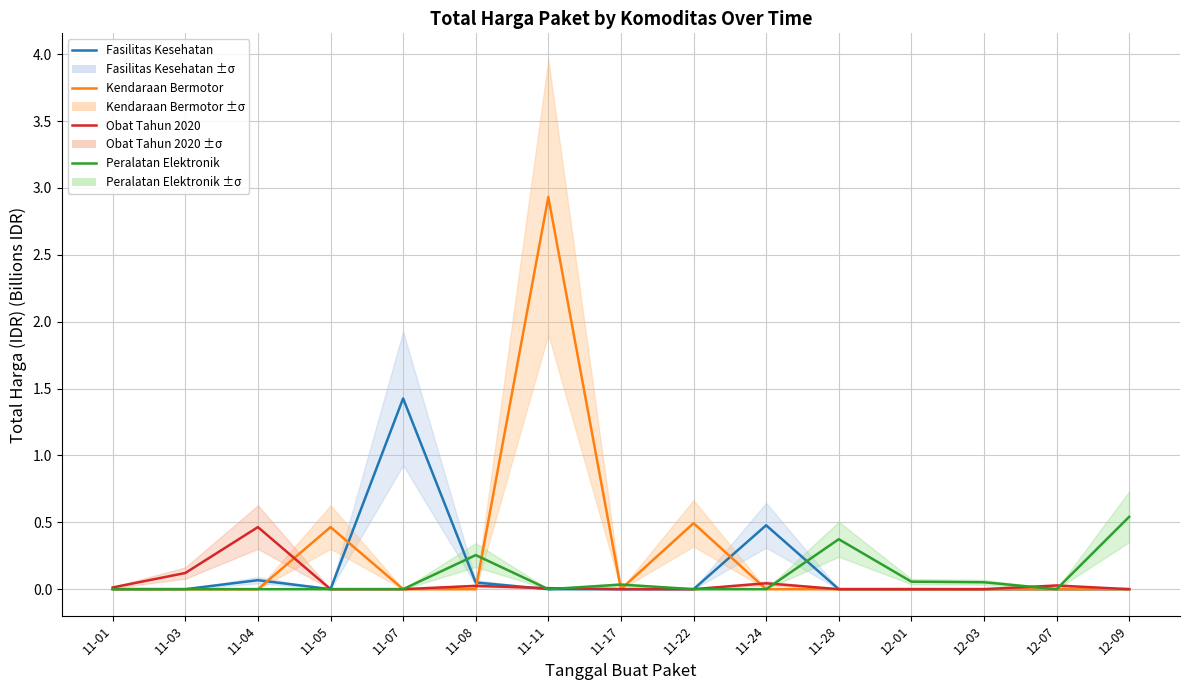

How many positive values does the Kendaraan Bermotor series have?

3